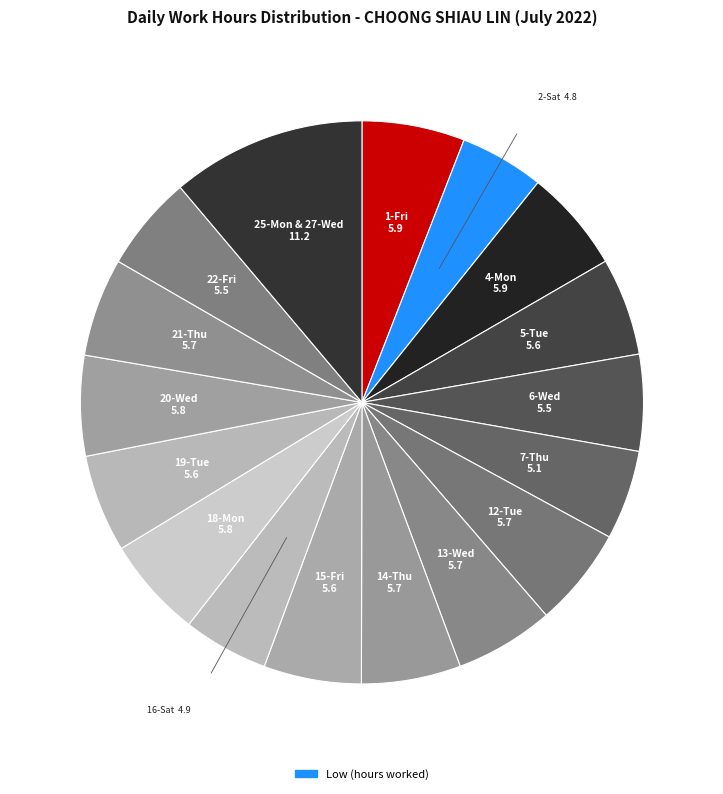

How many segments does this pie chart have?

17